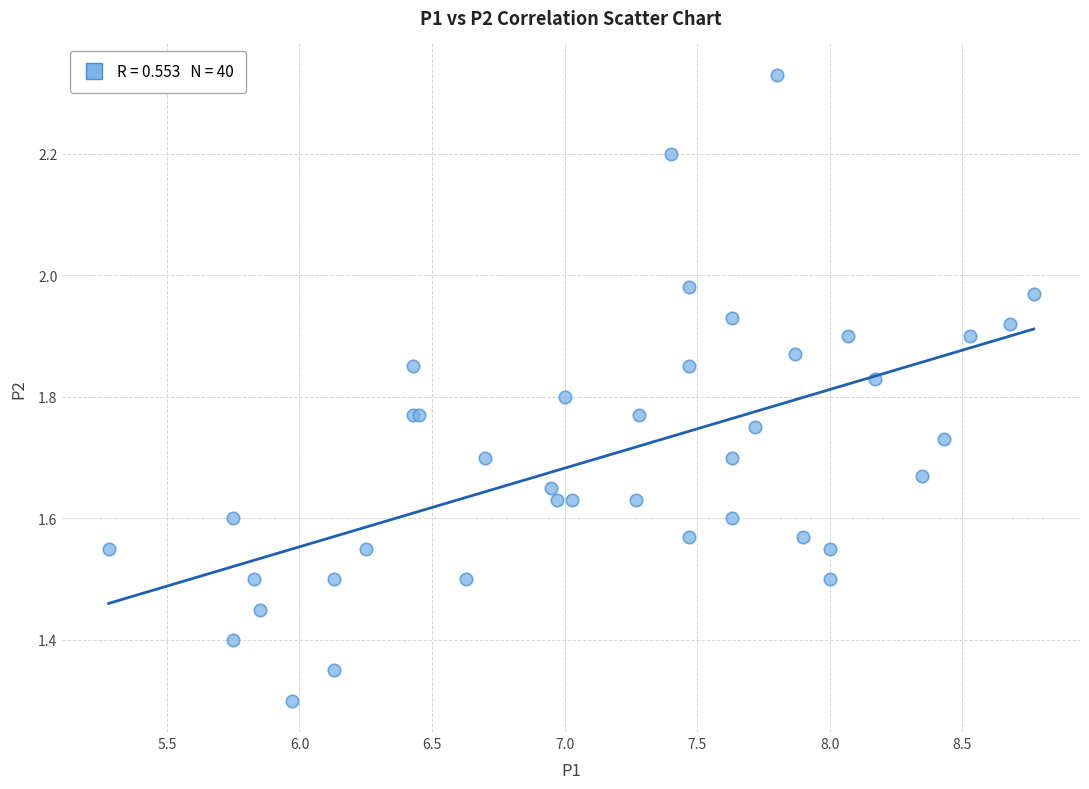

What Y value in the scatter plot is closest to 1?

1.3